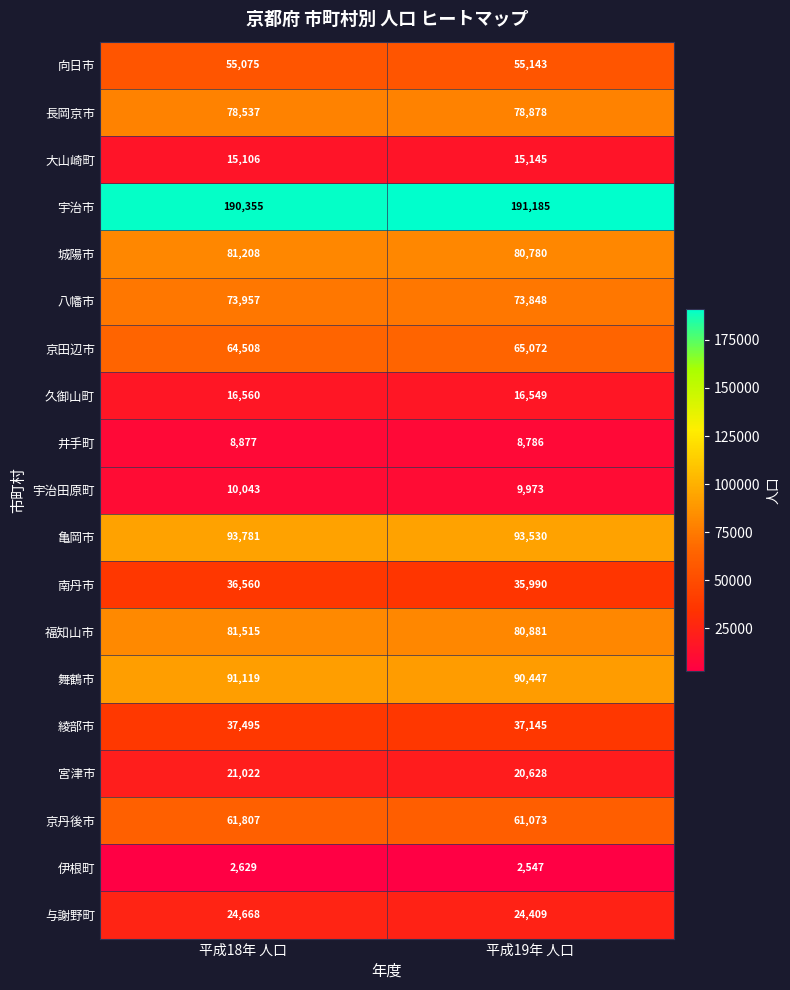

What is the smallest value displayed?

2547